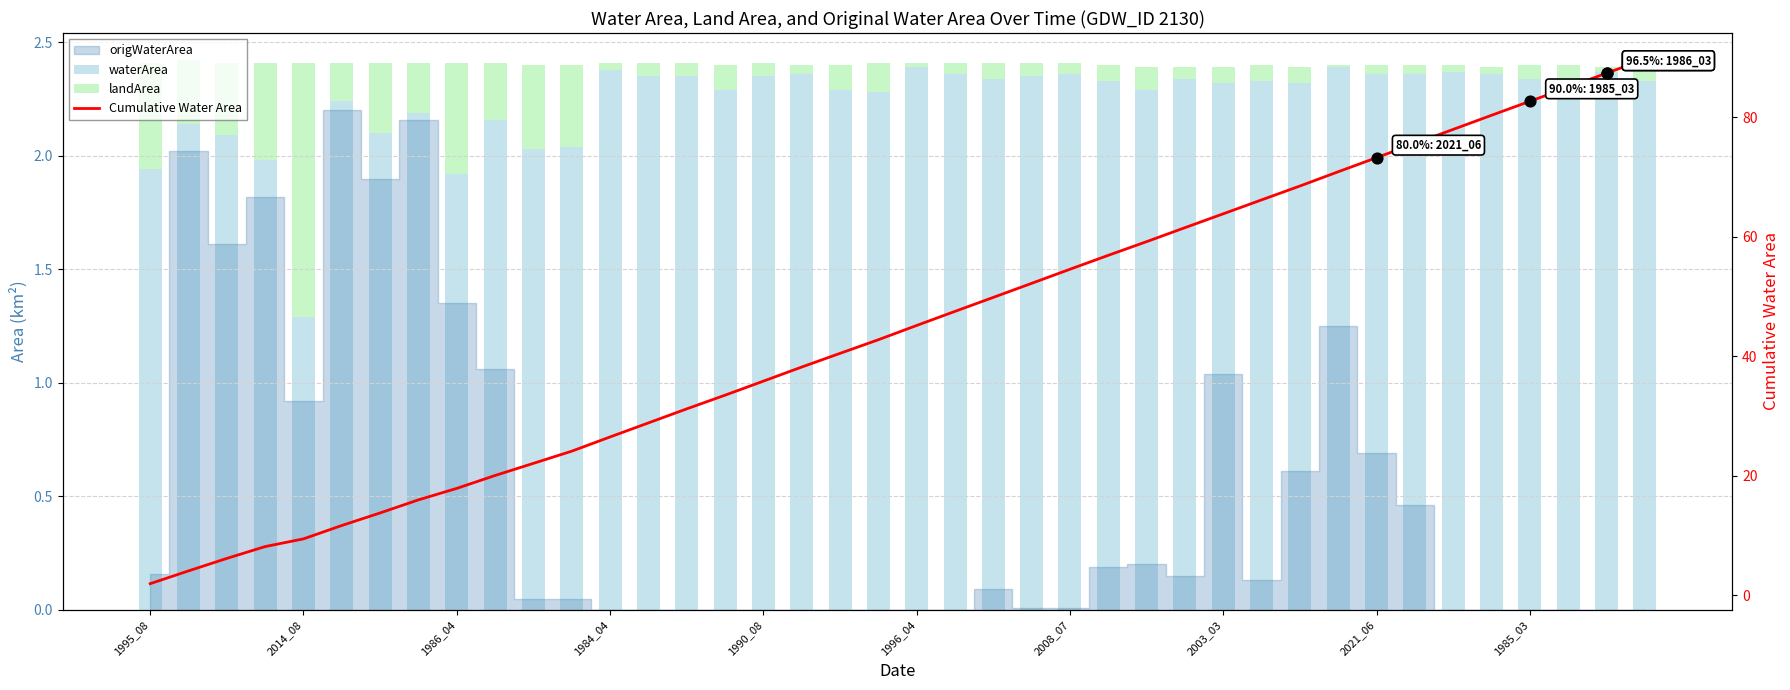

What is the total value across all series at 1985_03?

85.1